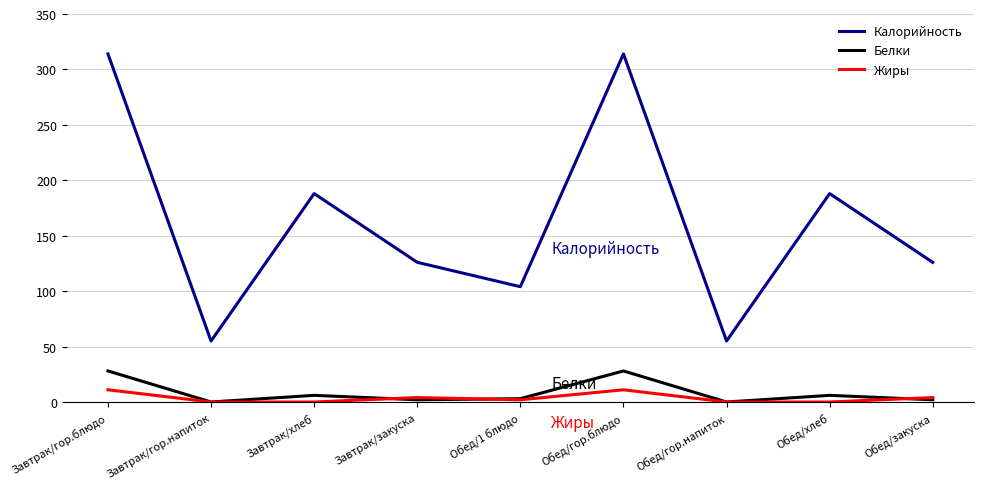

What is the average value of the Калорийность series?

163